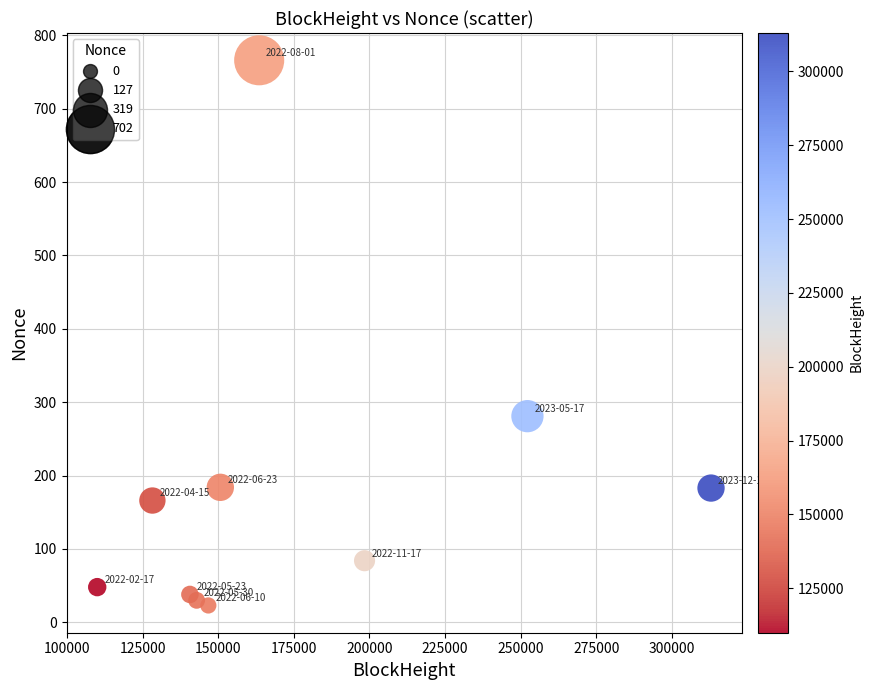

What Y value in the scatter plot is closest to 394?

281